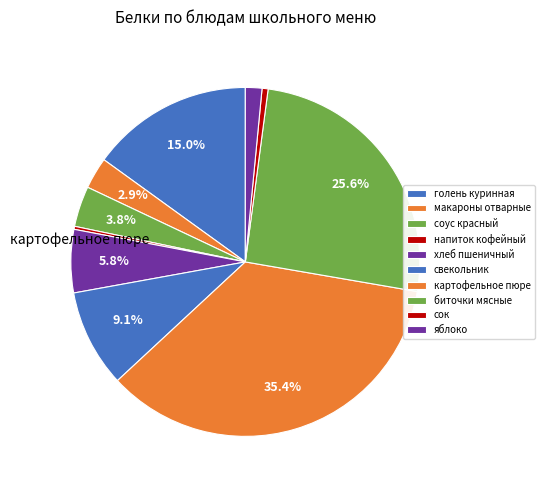

How many segments does this pie chart have?

10